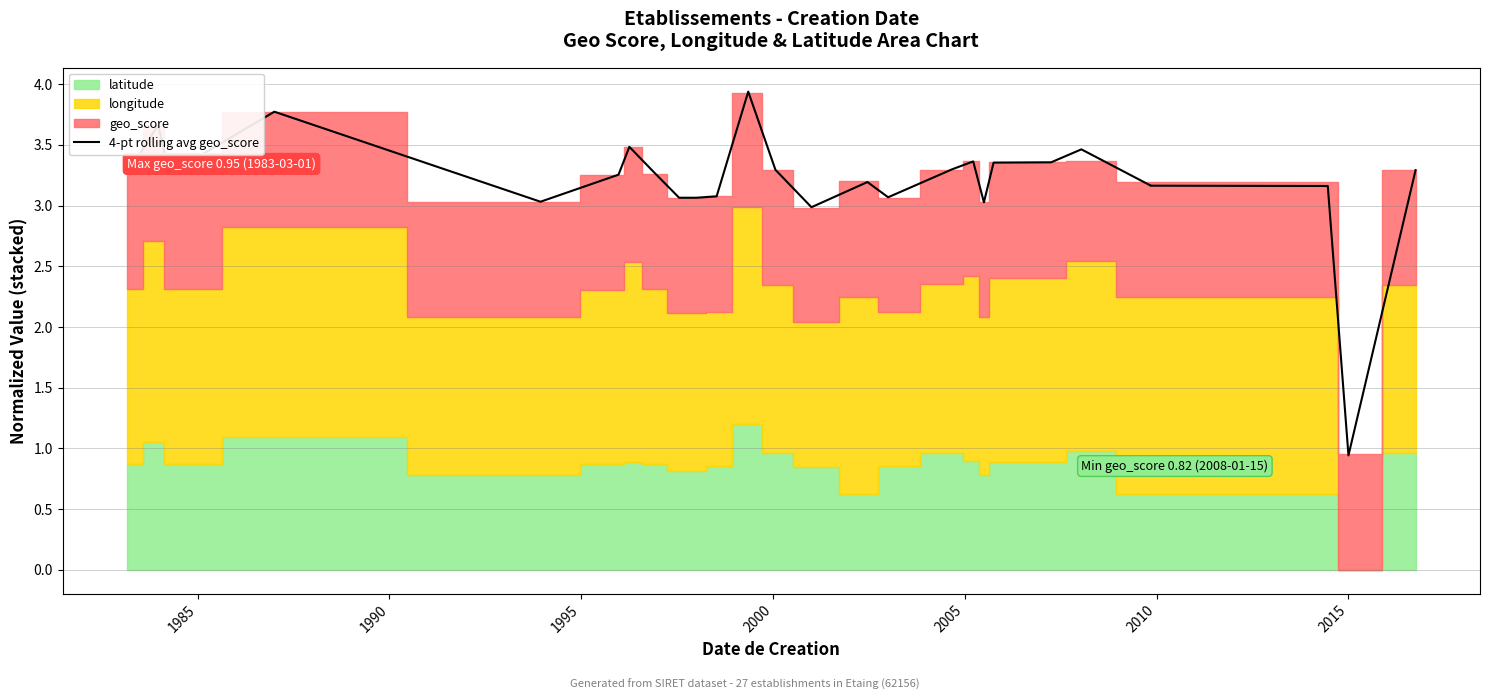

How many values are below 3?

2